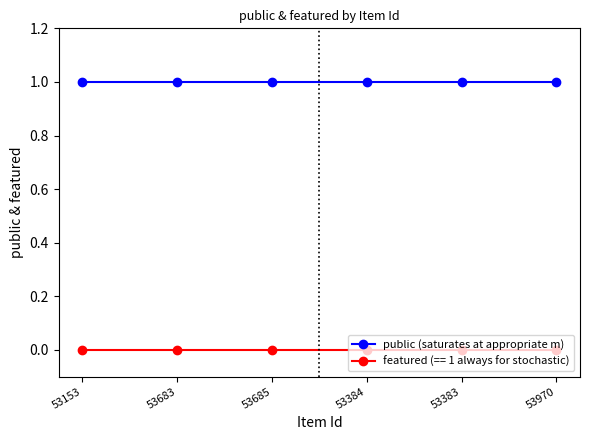

The public (saturates at appropriate m) series shows 1 at 53970. True or false?

True